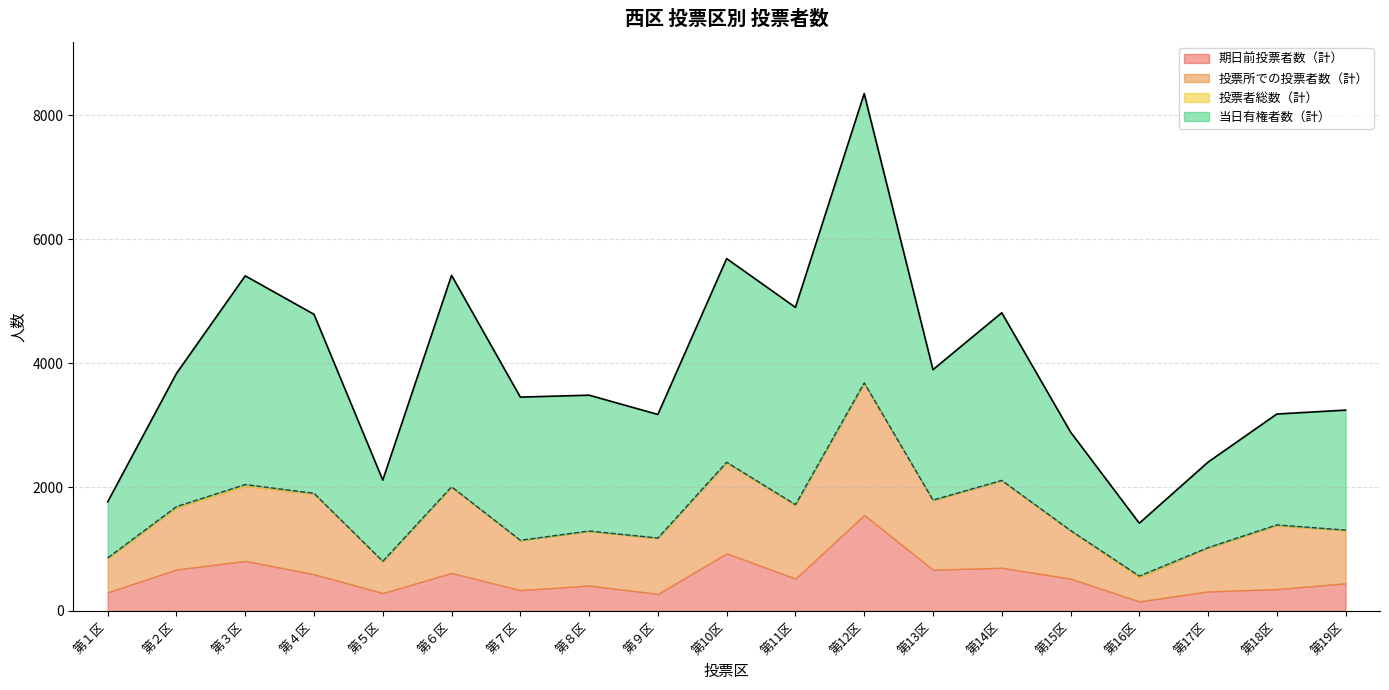

What is the total value across all series at 第５区?

2112